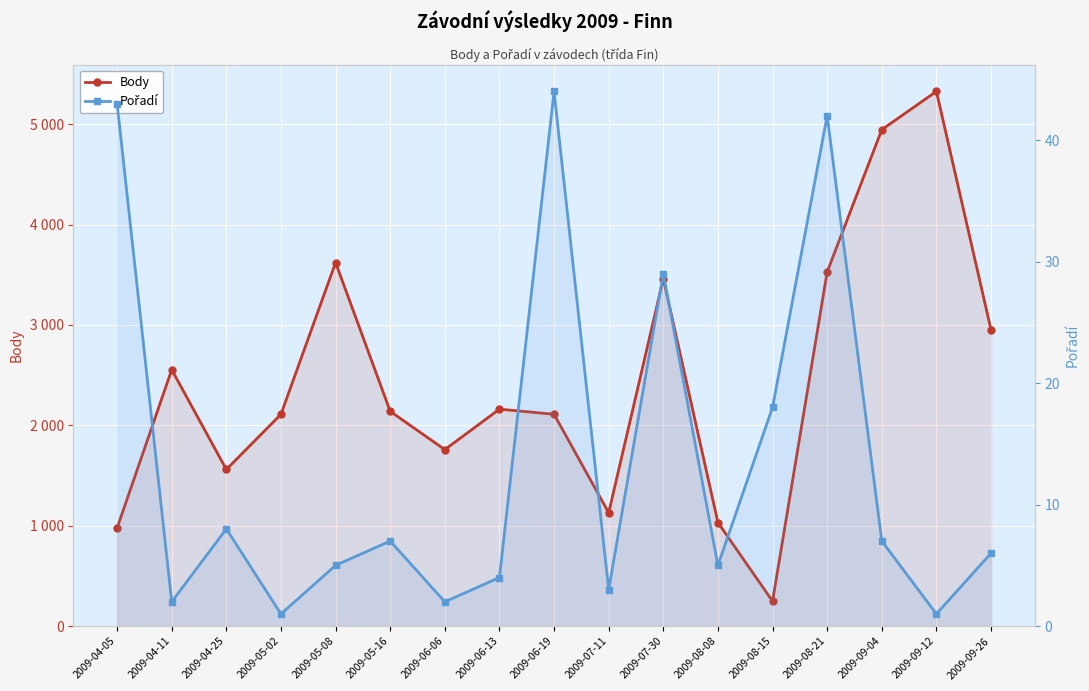

Read the Body value at 2009-05-16, to the nearest 10.

2140